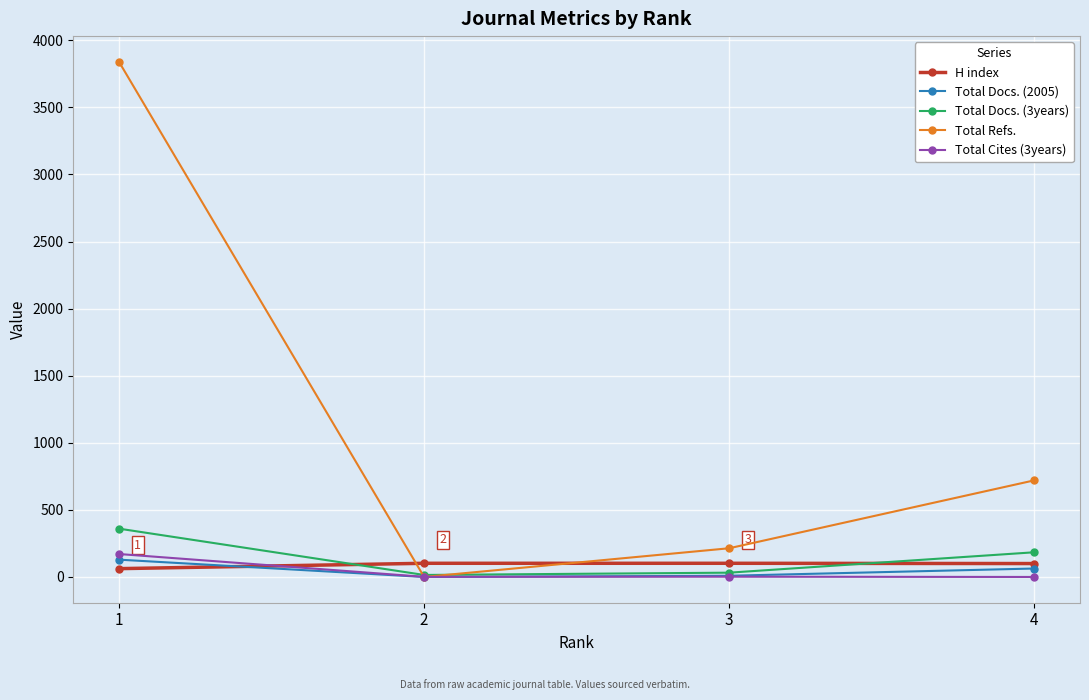

True or false: Total Refs. has a value of 214 at 3.

True